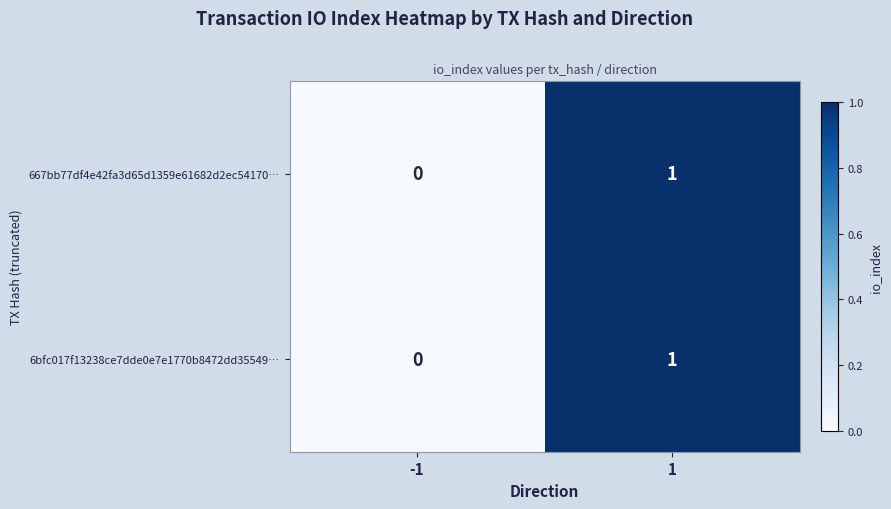

Is it true that 667bb77df4e42fa3d65d1359e61682d2ec54170… equals 0 at -1?

True